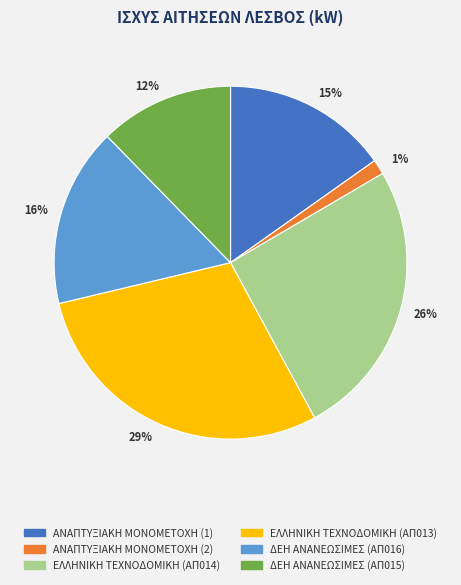

True or false: ΑΝΑΠΤΥΞΙΑΚΗ ΜΟΝΟΜΕΤΟΧΗ (2) accounts for 11% of the total.

False